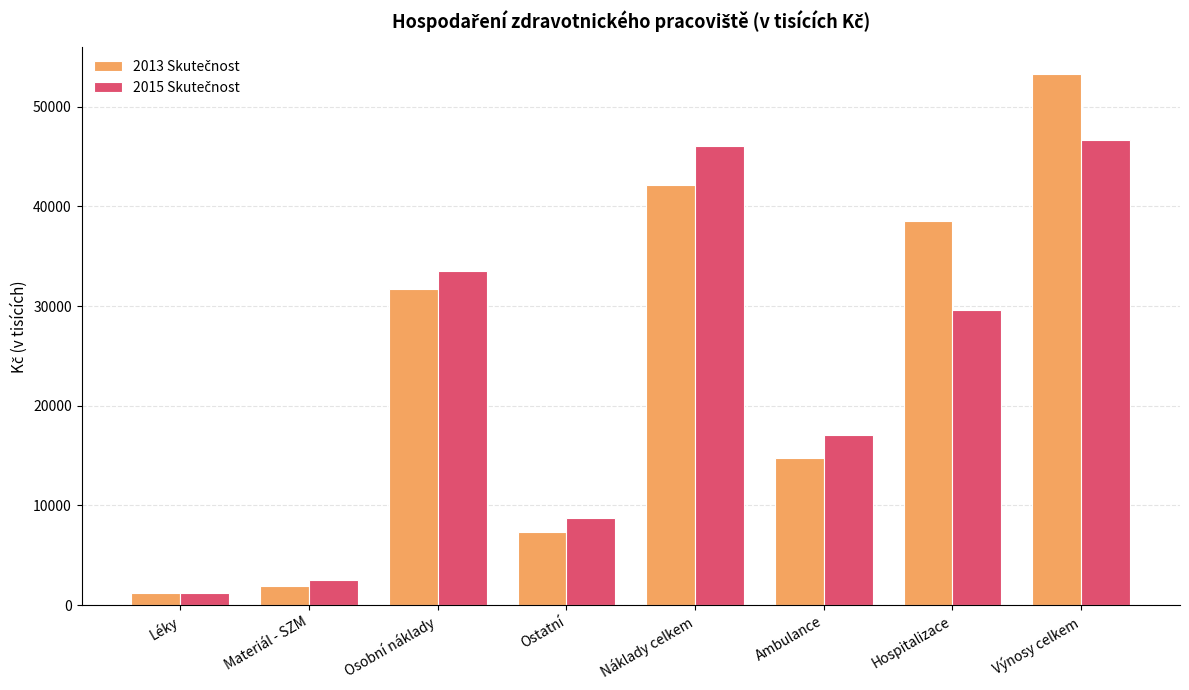

What is the total value across all series at Ostatní?

16098.7